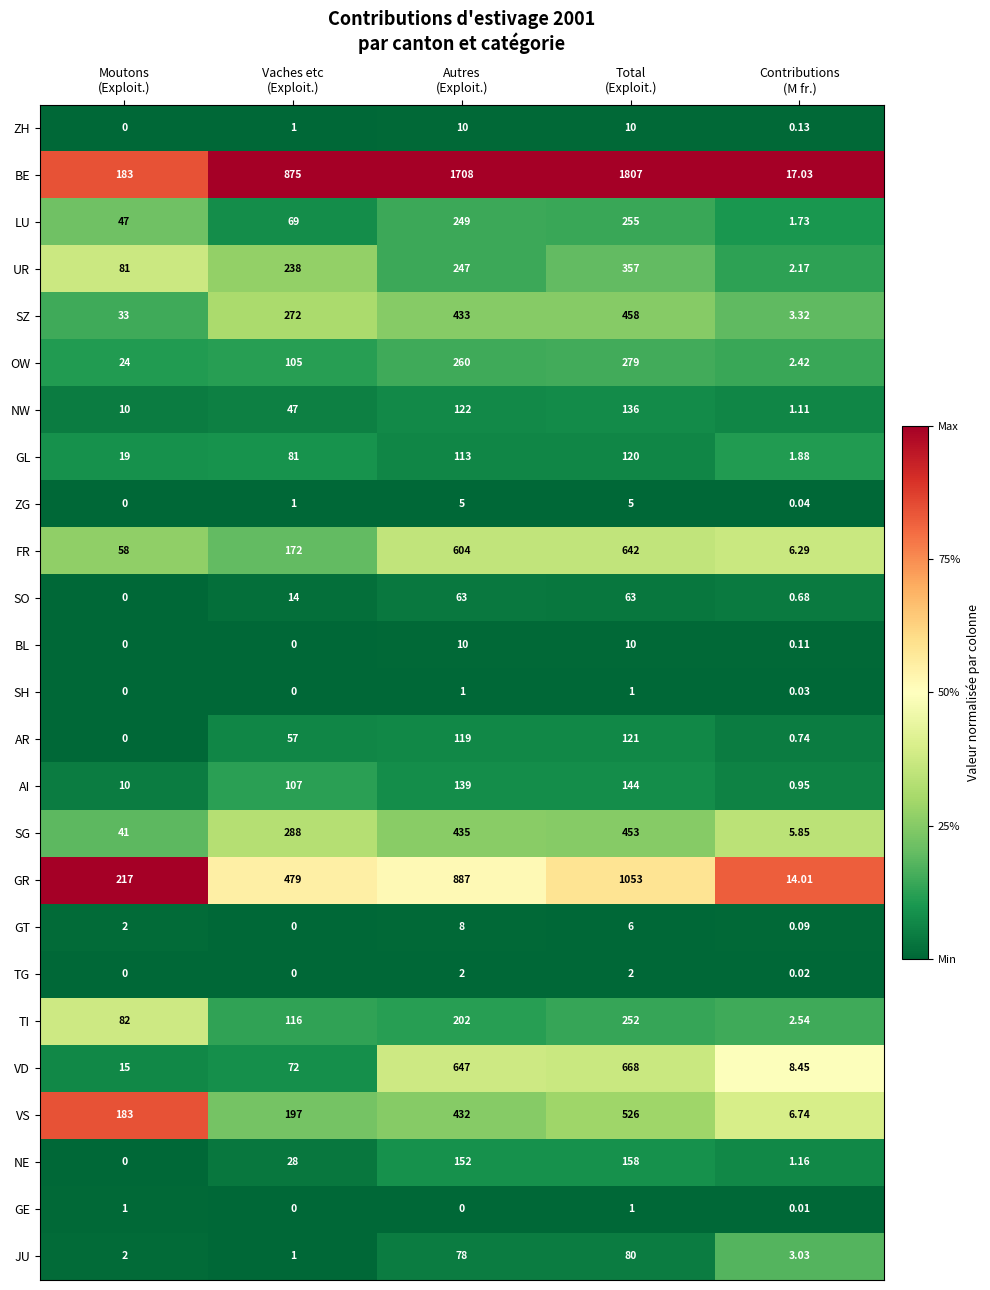

Which series has the largest total across all categories?

BE